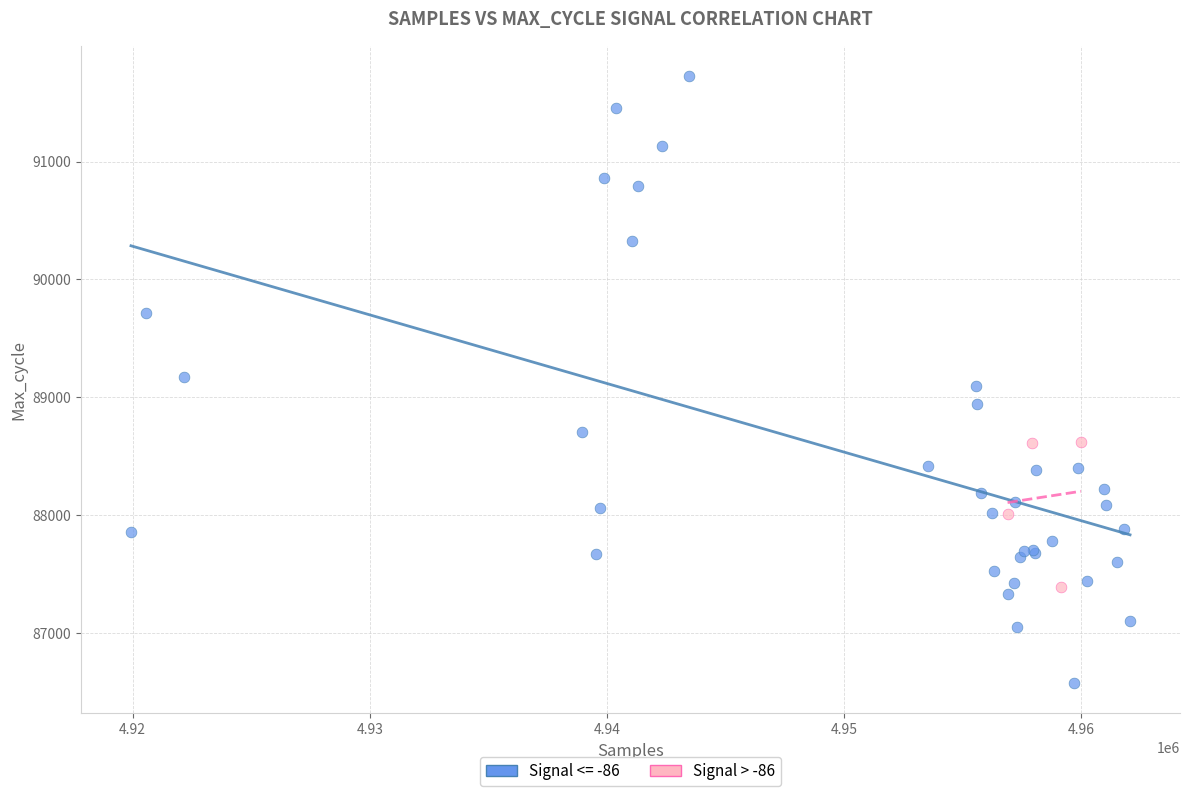

Which series has the largest Y range (max minus min)?

Signal <= -86